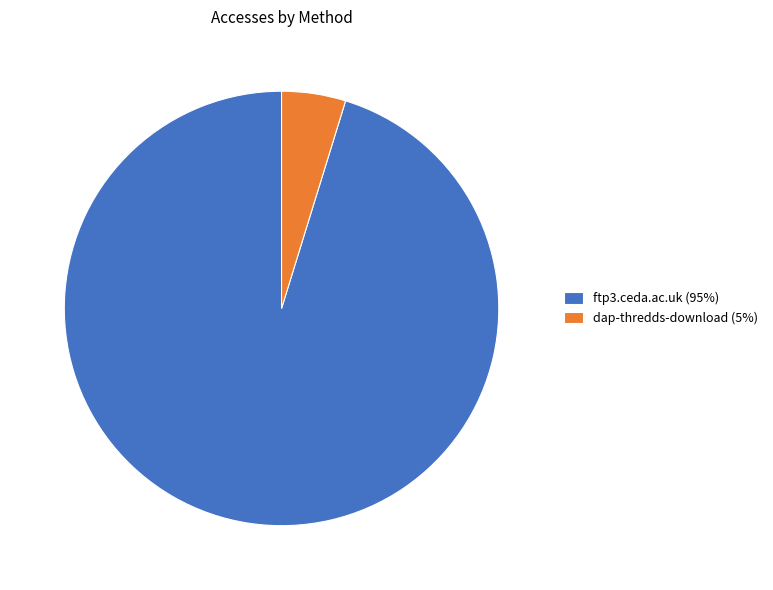

Which slice represents more than half of the pie?

ftp3.ceda.ac.uk